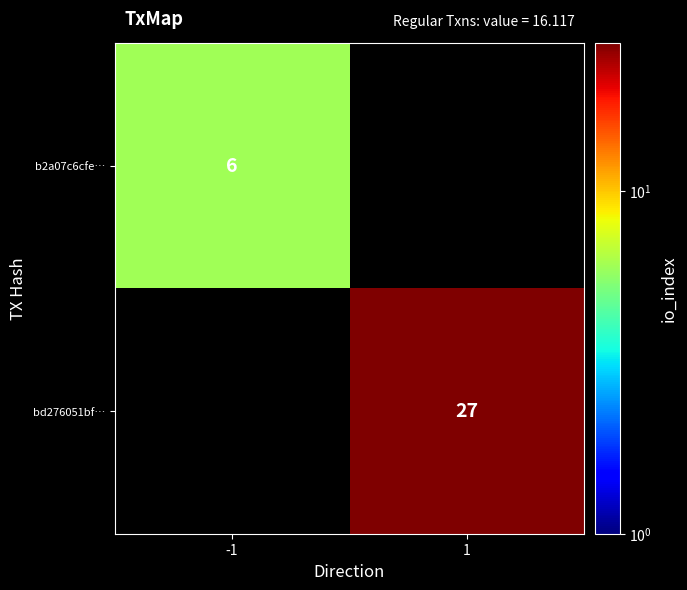

The value of b2a07c6cfe… at -1 is 4. True or false?

False